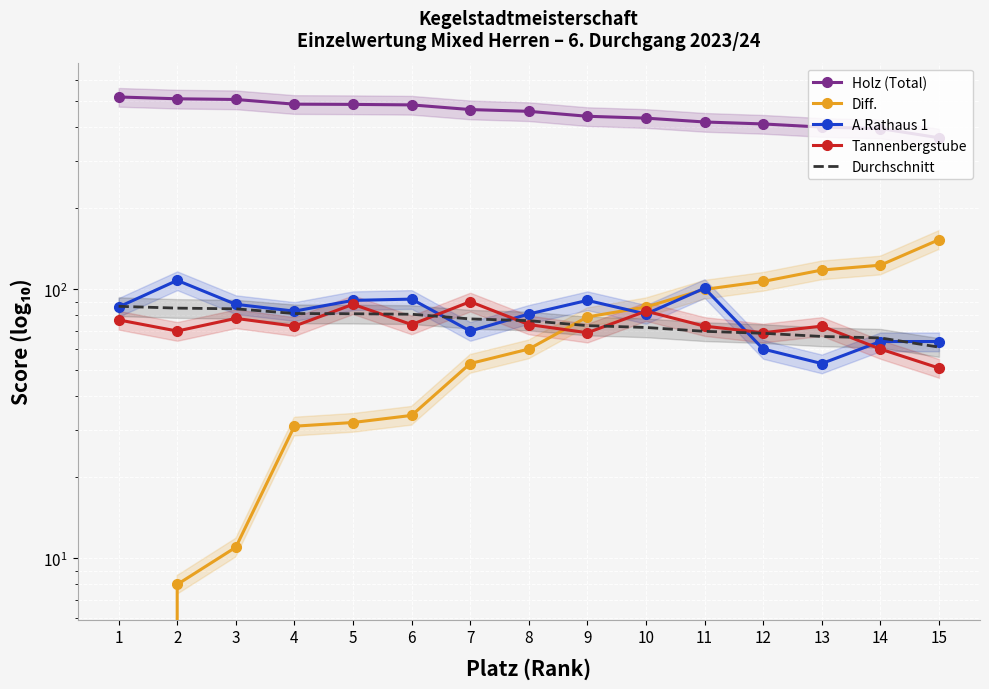

Reading left to right, extract all data points from this chart.

Holz (Total): 1=519.0	2=511.0	3=508.0	4=488.0	5=487.0	6=485.0	7=466.0	8=459.0	9=440.0	10=433.0	11=419.0	12=412.0	13=401.0	14=396.0	15=366.0
Diff.: 1=0.0	2=8.0	3=11.0	4=31.0	5=32.0	6=34.0	7=53.0	8=60.0	9=79.0	10=86.0	11=100.0	12=107.0	13=118.0	14=123.0	15=153.0
A.Rathaus 1: 1=86.0	2=108.0	3=88.0	4=83.0	5=91.0	6=92.0	7=70.0	8=81.0	9=91.0	10=81.0	11=101.0	12=60.0	13=53.0	14=64.0	15=64.0
Tannenbergstube: 1=77.0	2=70.0	3=78.0	4=73.0	5=88.0	6=74.0	7=90.0	8=74.0	9=69.0	10=83.0	11=73.0	12=69.0	13=73.0	14=60.0	15=51.0
Durchschnitt: 1=86.5	2=85.2	3=84.7	4=81.3	5=81.2	6=80.8	7=77.7	8=76.5	9=73.3	10=72.2	11=69.8	12=68.7	13=66.8	14=66.0	15=61.0